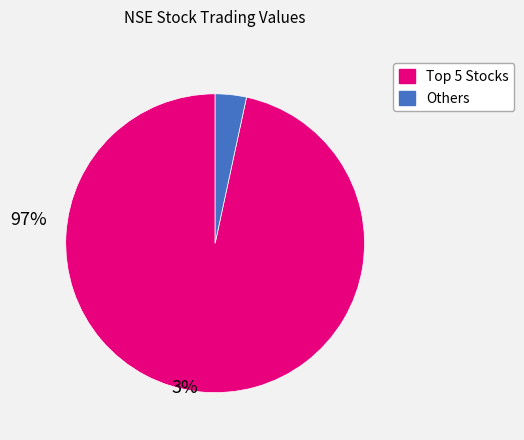

Is there any slice that represents more than half of the pie?

Yes